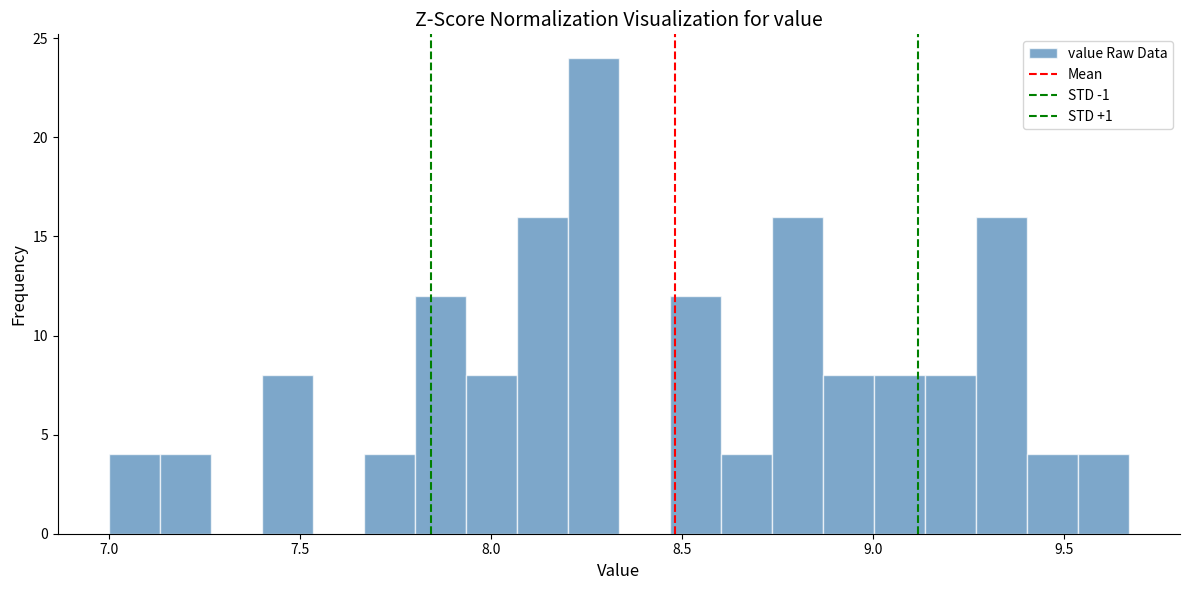

Around what value on the x-axis is the tallest bar? Give the approximate position of its centre, as read against the axis.

8.25